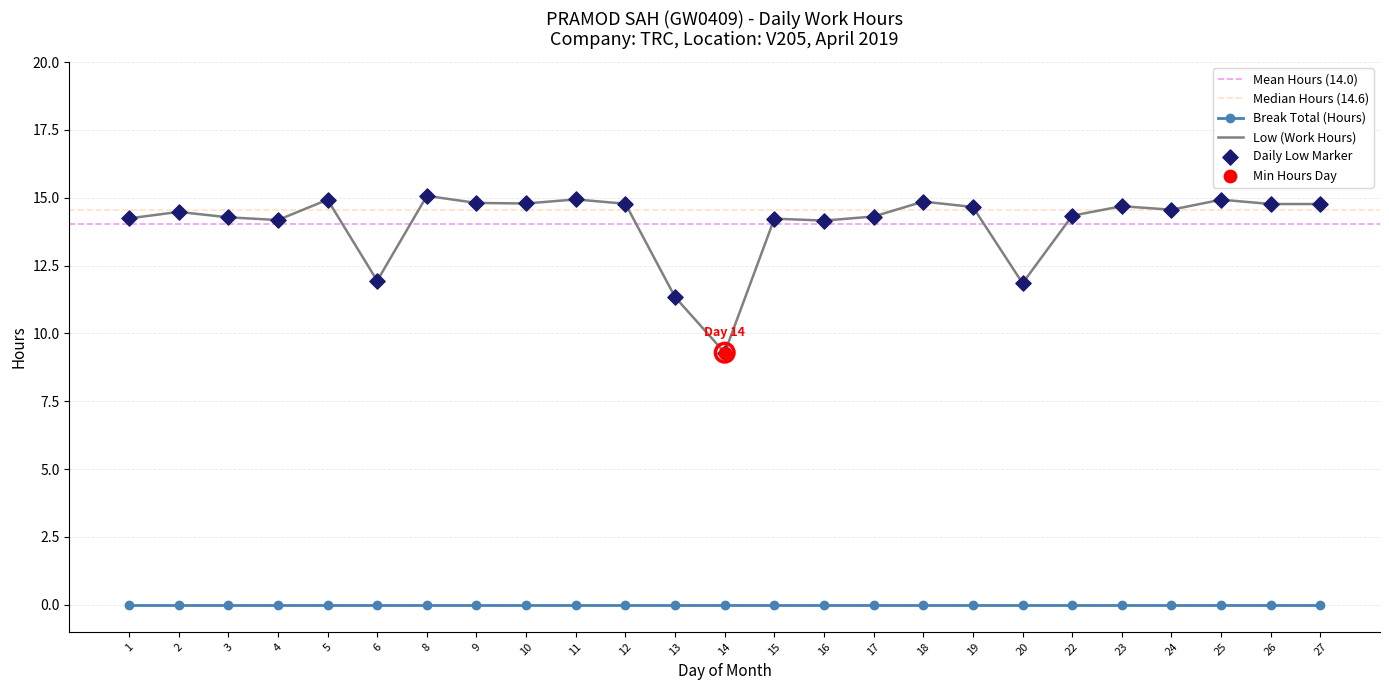

Which has a higher value, 19 or 8?

8